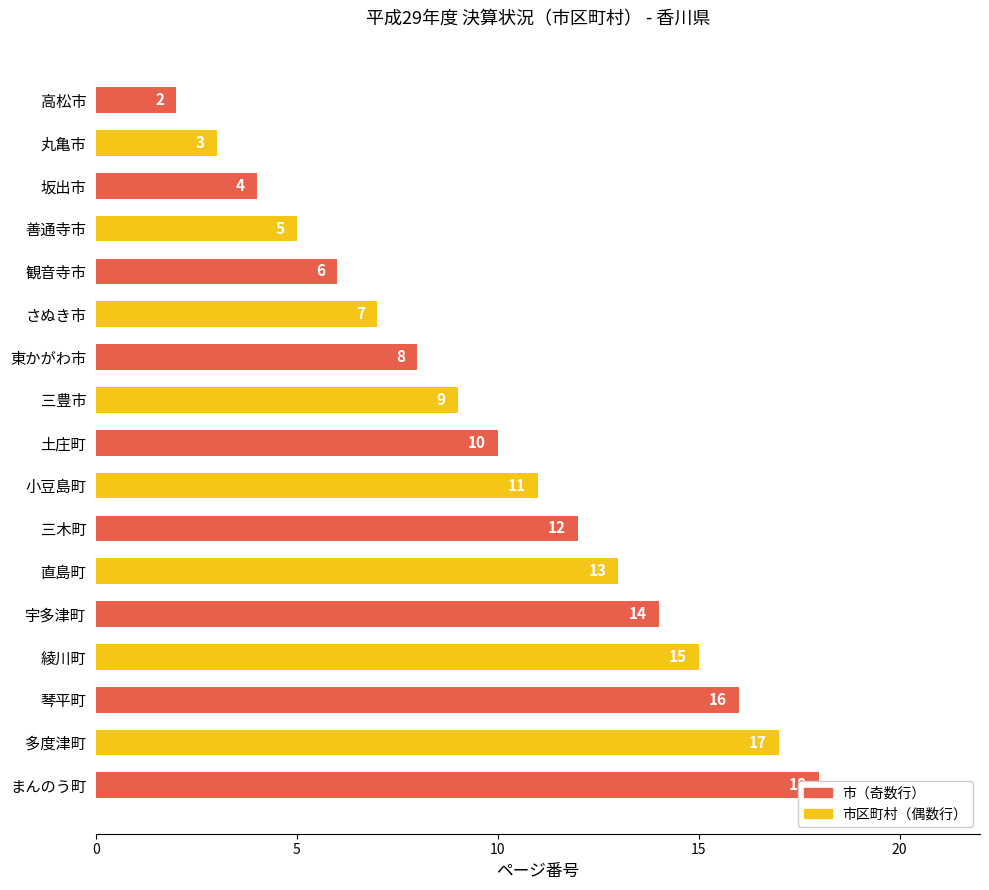

How many bars are there in total?

17